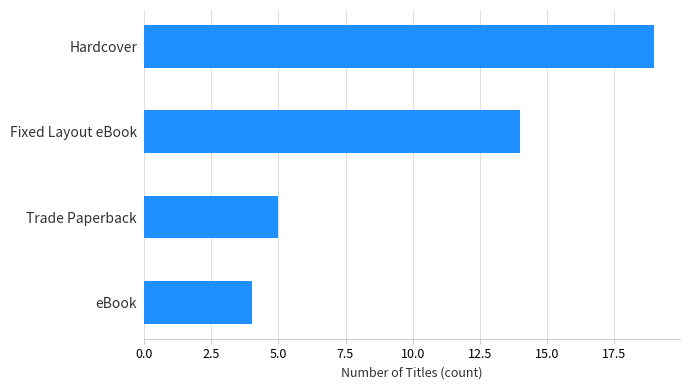

Does the chart contain stacked bars?

No